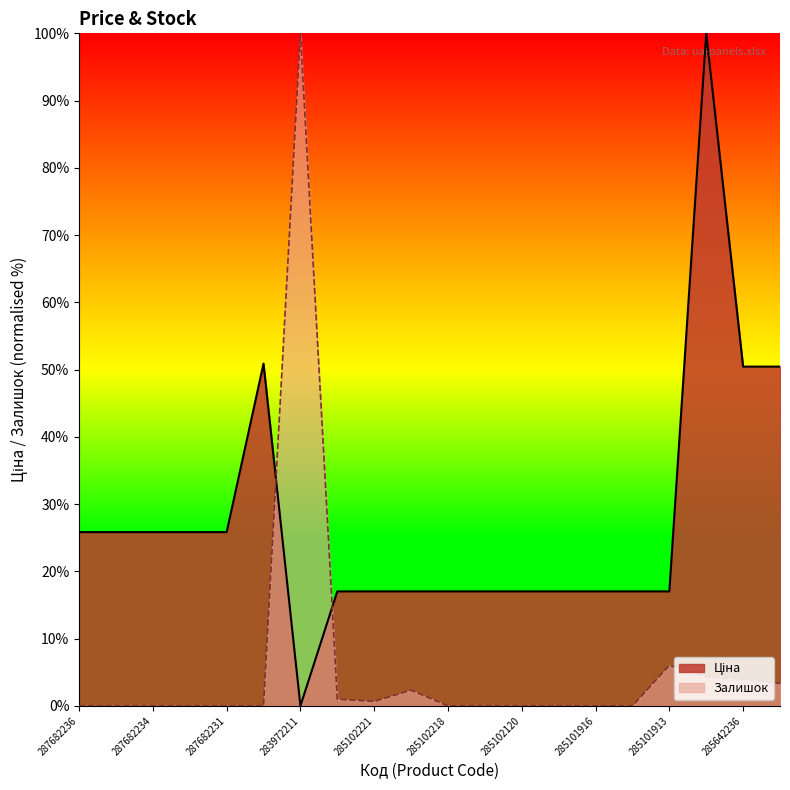

In Ціна, how many points are higher than both neighbors (excluding endpoints)?

2